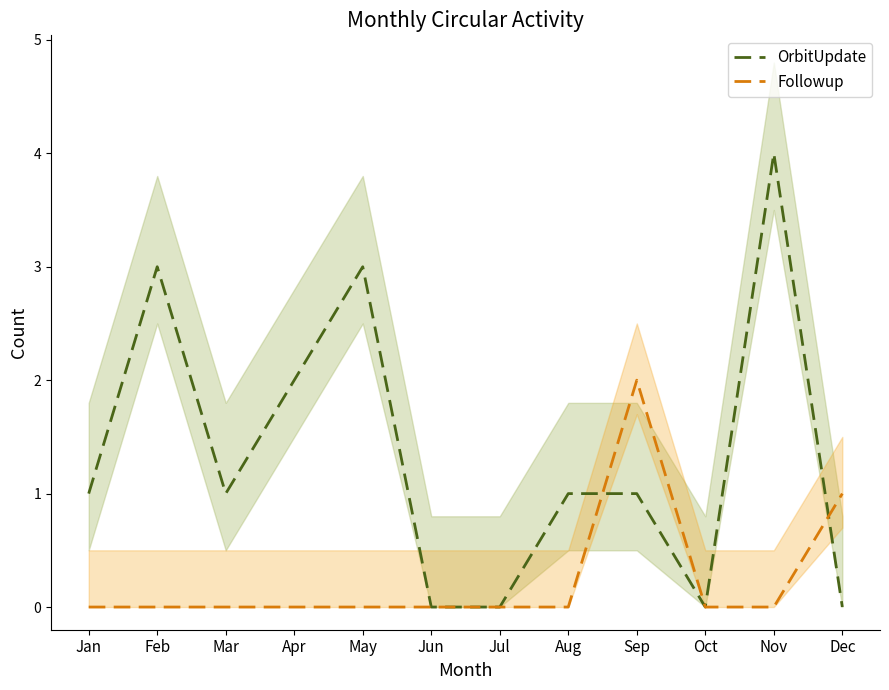

What is the difference between the highest and lowest values at Aug?

1